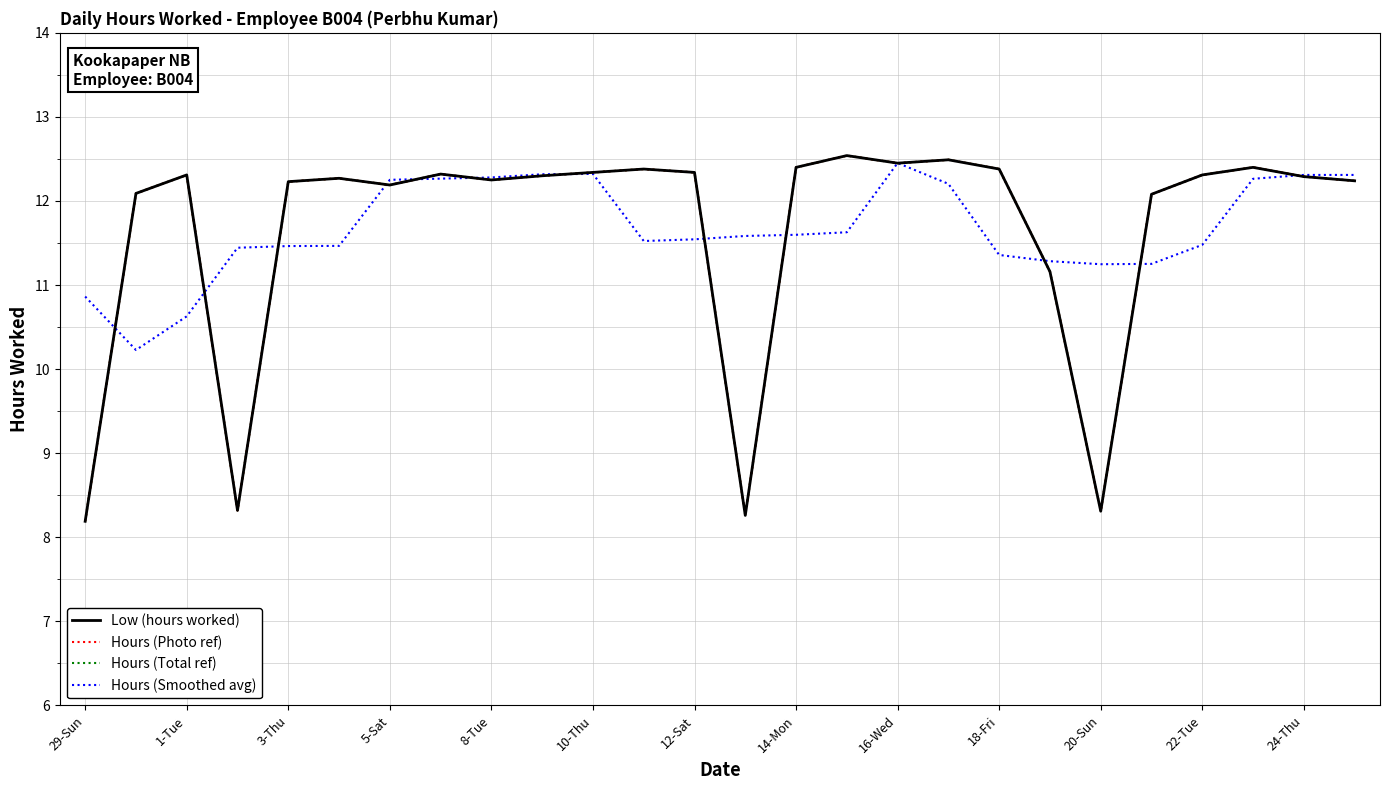

Does the chart display data point markers on the line(s)?

No